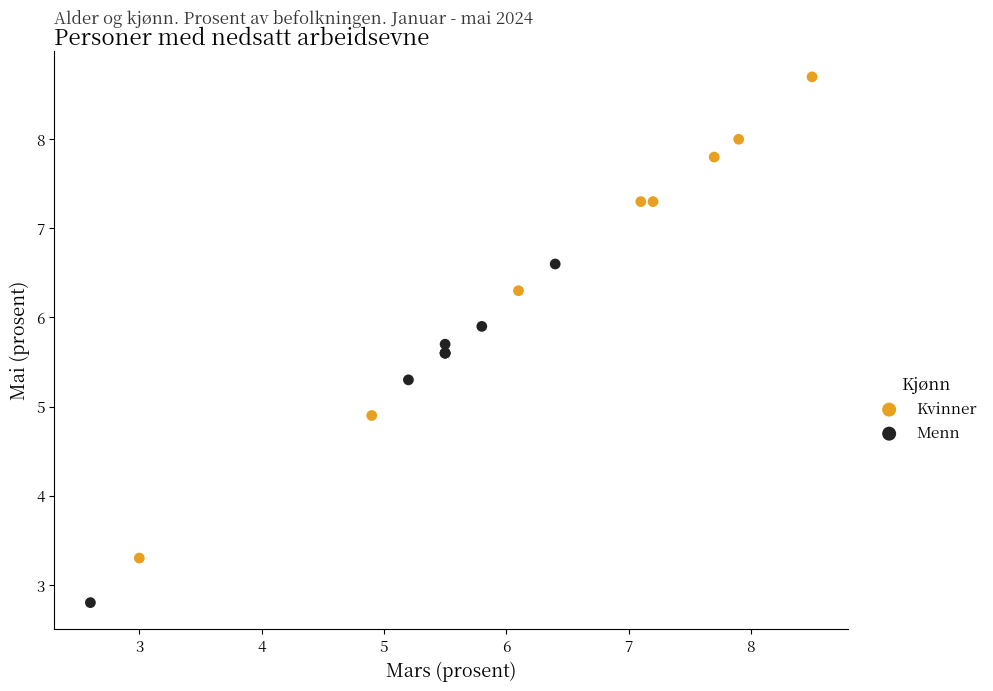

Which series has the widest spread of Y values?

Kvinner